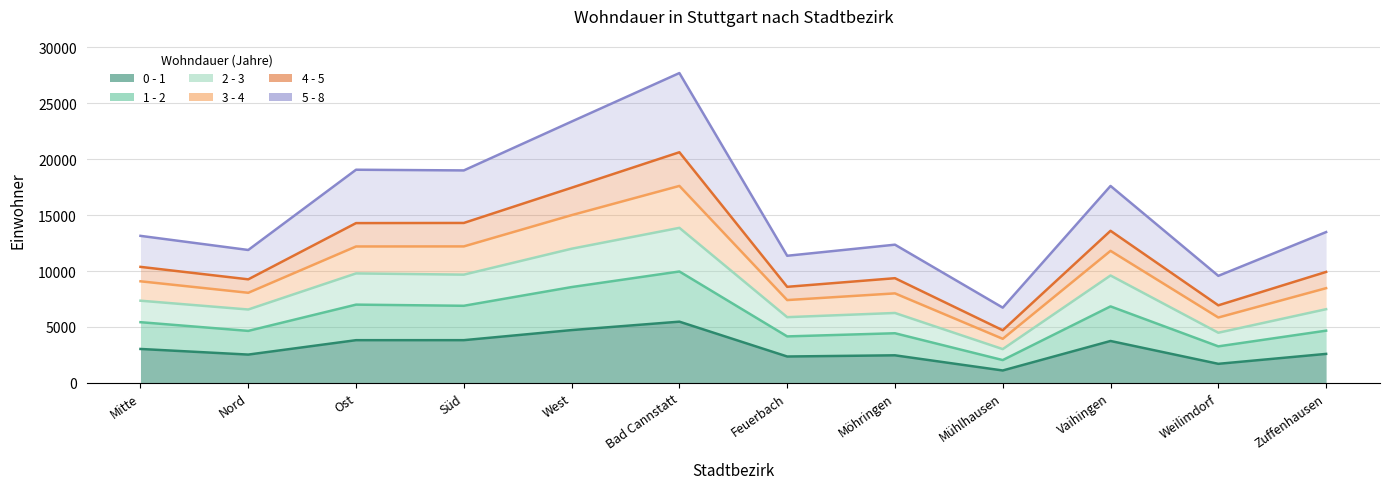

True or false: 0 - 1 has a value of 5024 at Vaihingen.

False